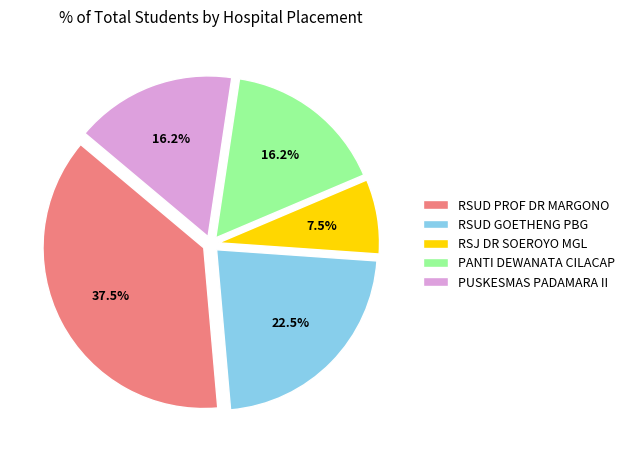

Which category has the biggest portion of the pie?

RSUD PROF DR MARGONO